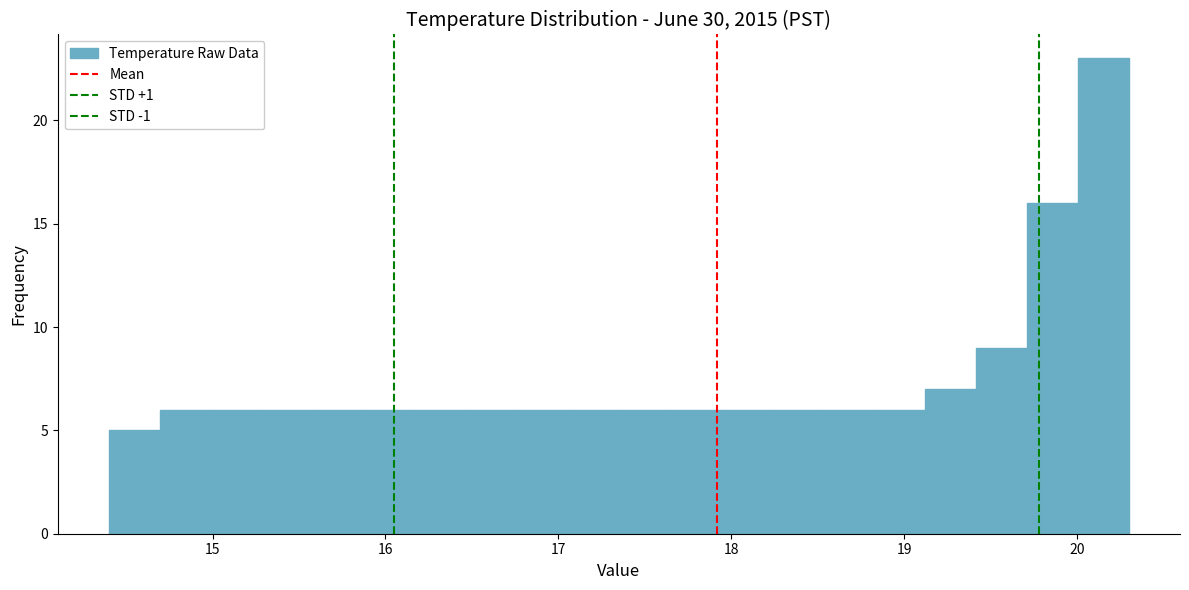

Around what value on the x-axis is the tallest bar? Give the approximate position of its centre, as read against the axis.

20.2